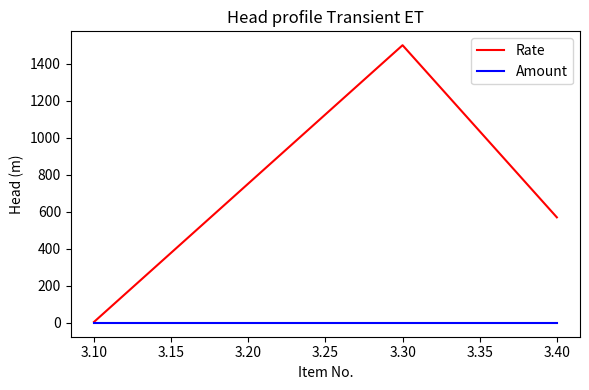

What is the difference between the maximum and minimum values in the Rate series?

1495.2